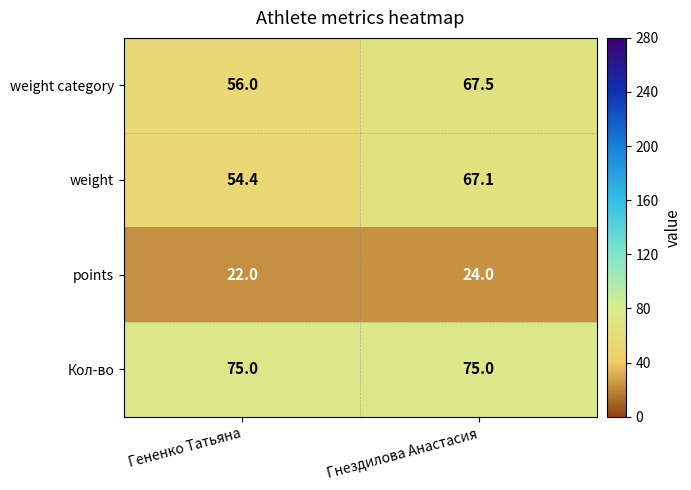

The value of weight category at Гененко Татьяна is 56.0. True or false?

True